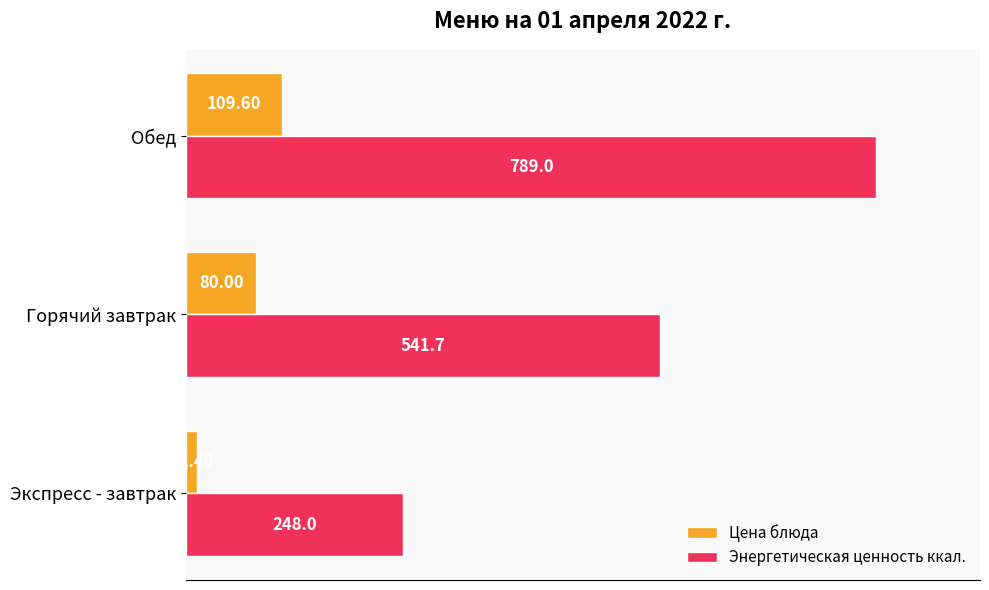

Rank the series at Экспресс - завтрак from lowest to highest value.

Цена блюда, Энергетическая ценность ккал.